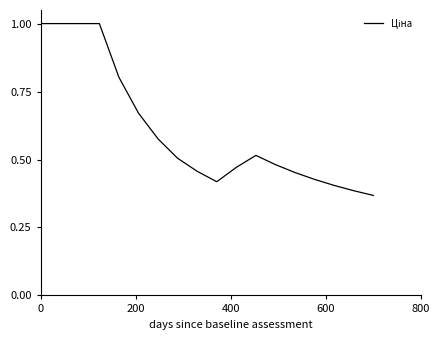

Does the chart display data point markers on the line(s)?

No